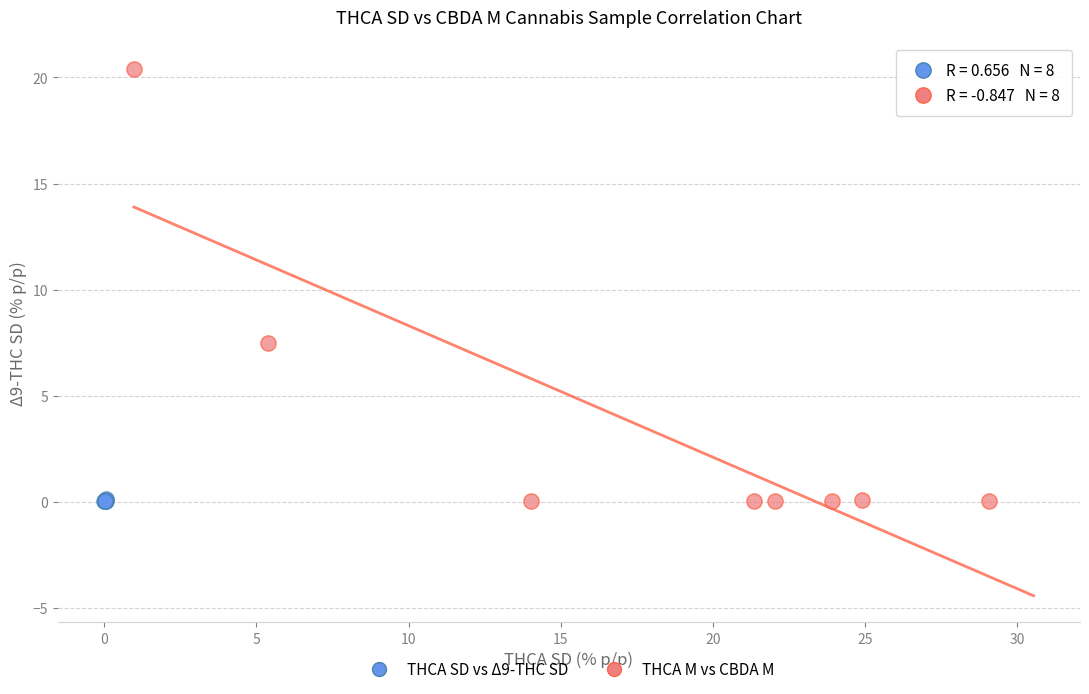

Which series reaches the maximum Y coordinate?

THCA M vs CBDA M